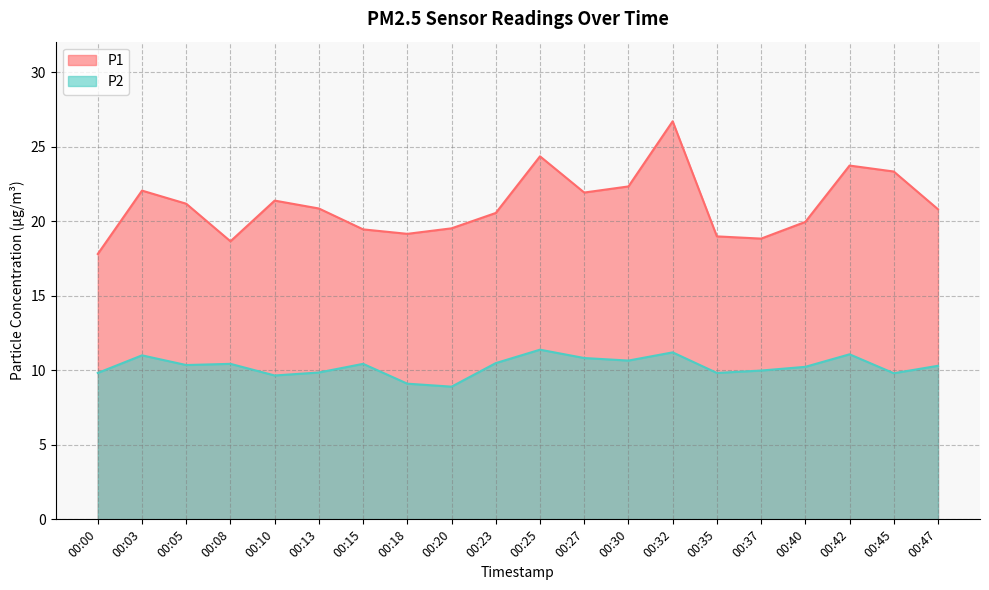

How many interior local peaks does the P1 series have?

5